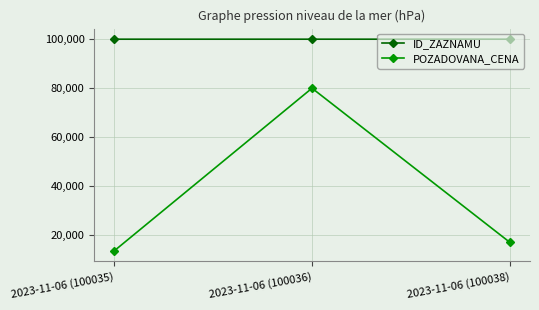

Rank the series by their maximum value, from lowest to highest.

POZADOVANA_CENA, ID_ZAZNAMU